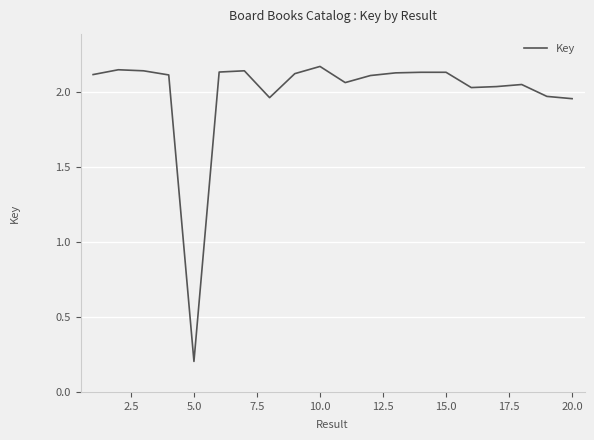

Is this an area chart (filled region under the line)?

No